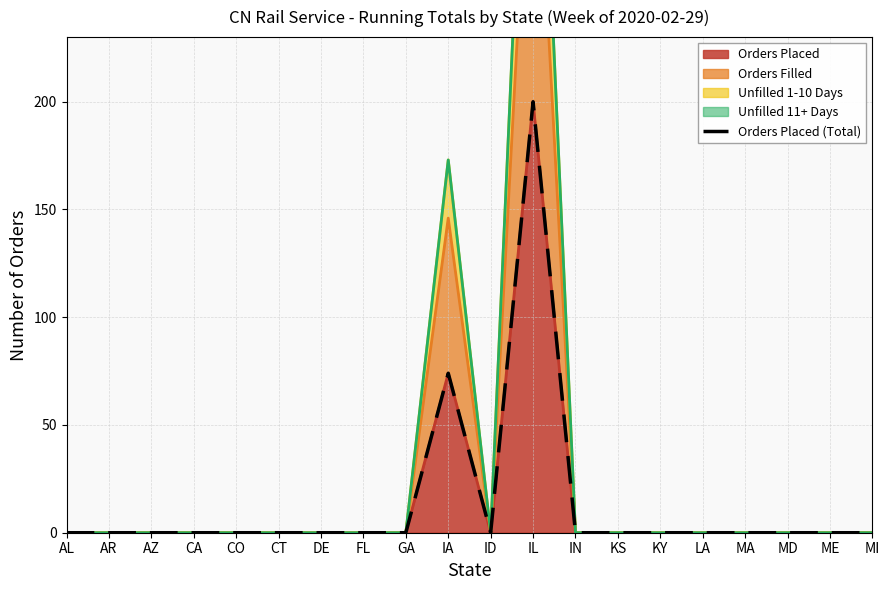

Between CO and IN, which is larger?

CO